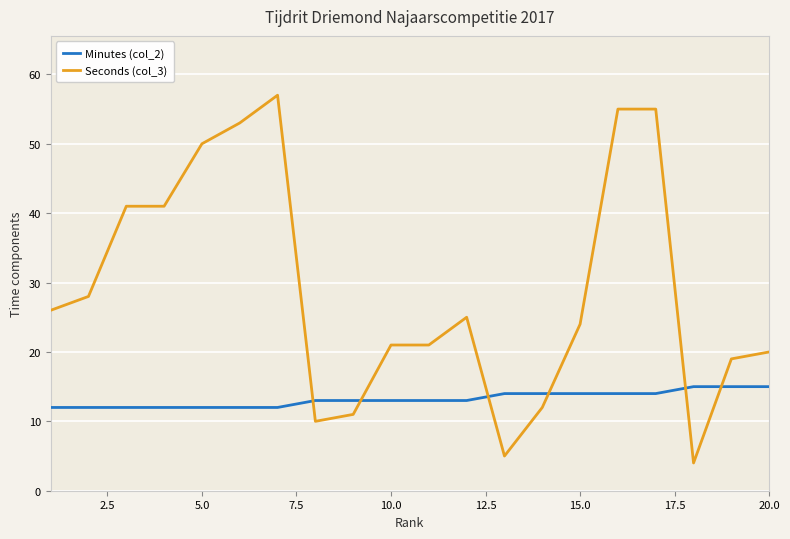

What is the average value of the Seconds (col_3) series?

29